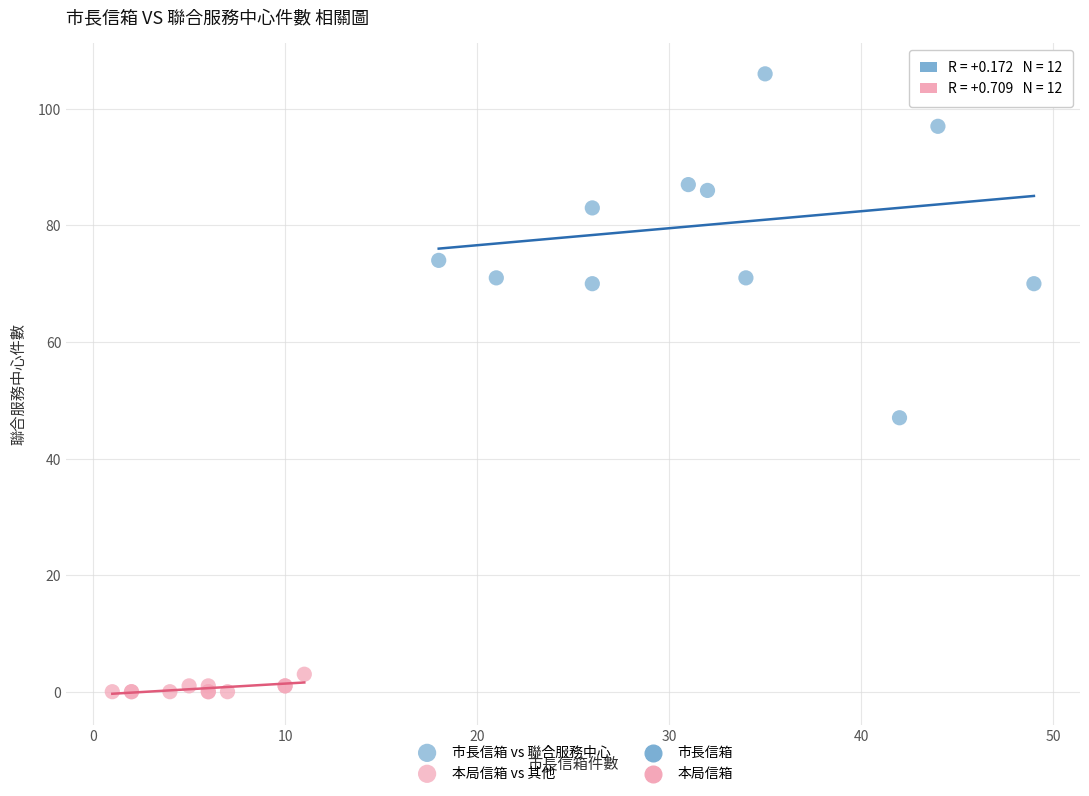

Which series reaches the minimum Y coordinate?

本局信箱 vs 其他